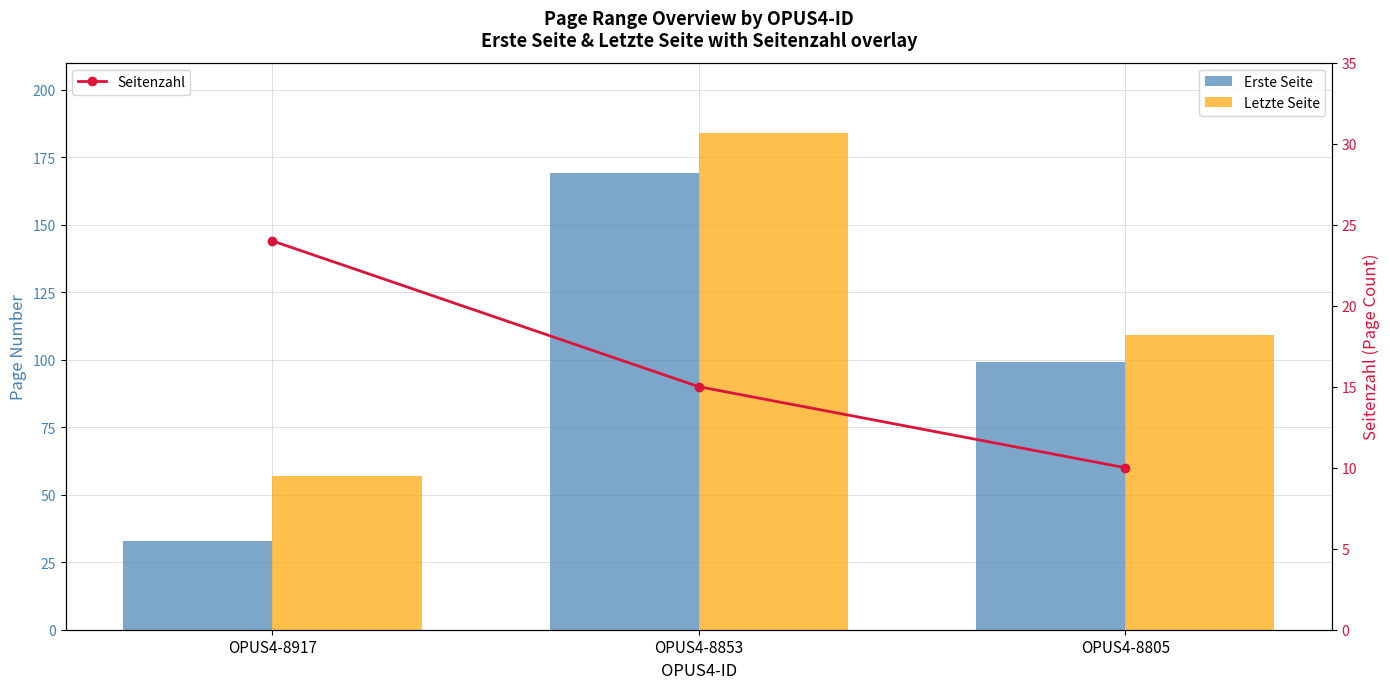

Reading left to right, list all the values displayed in this chart.

Erste Seite: OPUS4-8917=33	OPUS4-8853=169	OPUS4-8805=99
Letzte Seite: OPUS4-8917=57	OPUS4-8853=184	OPUS4-8805=109
Seitenzahl: OPUS4-8917=24	OPUS4-8853=15	OPUS4-8805=10